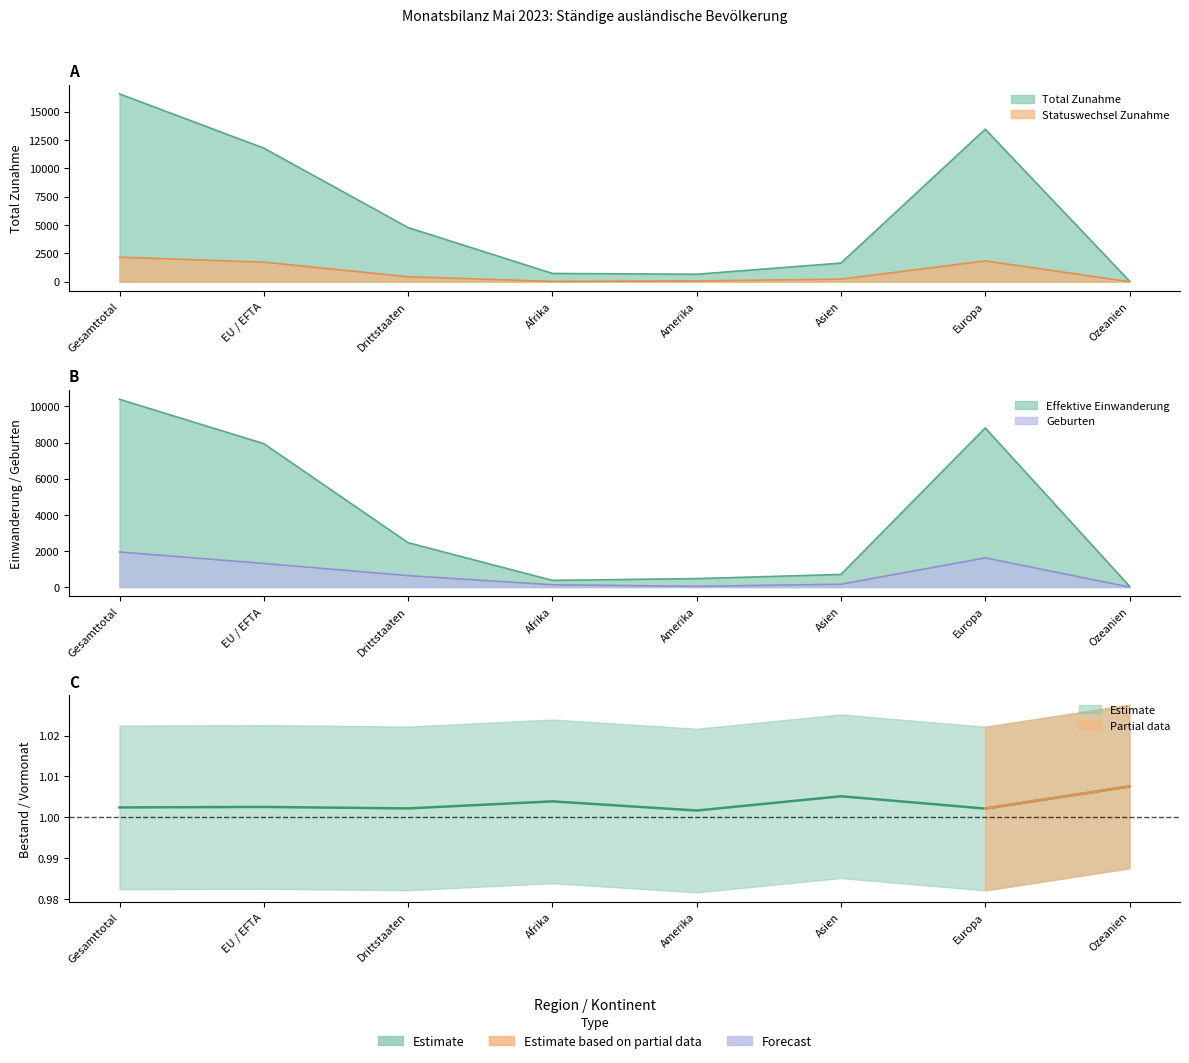

Does the chart have visible grid lines?

No